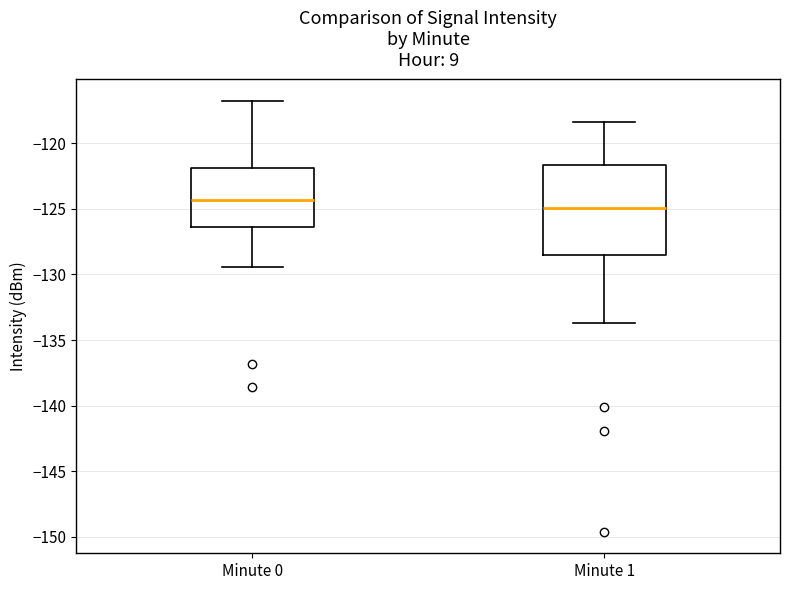

Reading left to right, read every box against the y-axis: the position of its median line, the range the box covers, and the ends of its whiskers. The values are not printed on the chart, so give them approximately, as read against the axis.

Minute 0: median -124.5, box -126.5 to -122.0, whiskers -129.5 to -117.0
Minute 1: median -125.0, box -128.5 to -121.5, whiskers -133.5 to -118.5